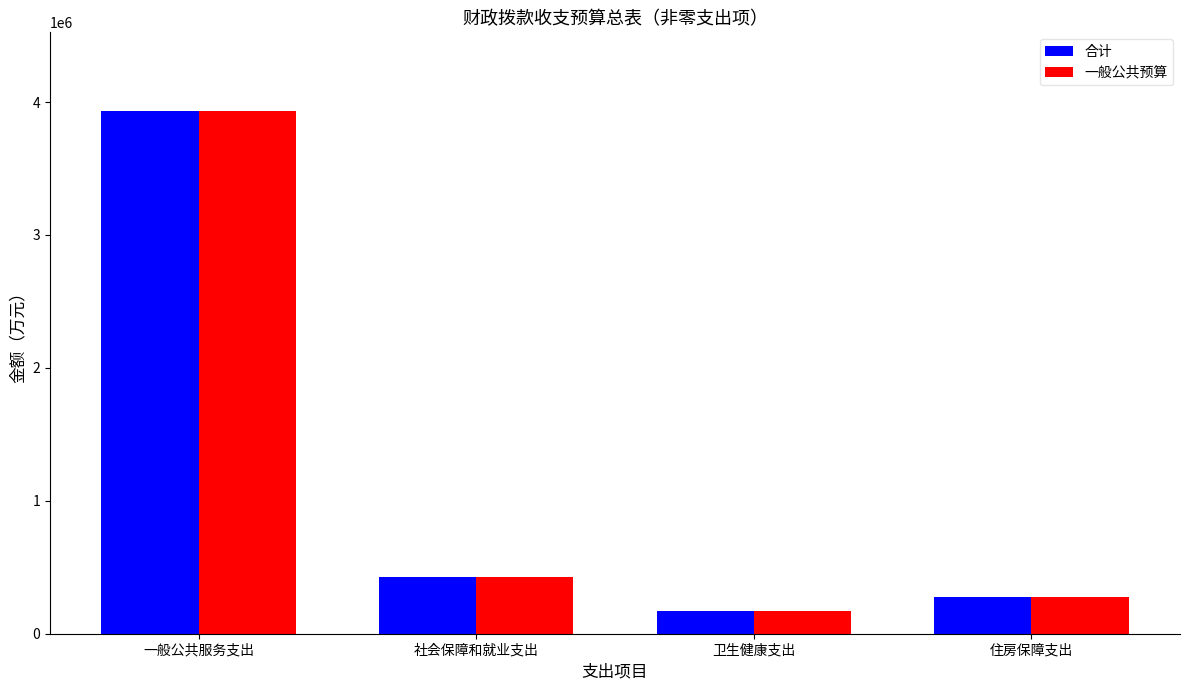

How many series are shown in this chart?

2